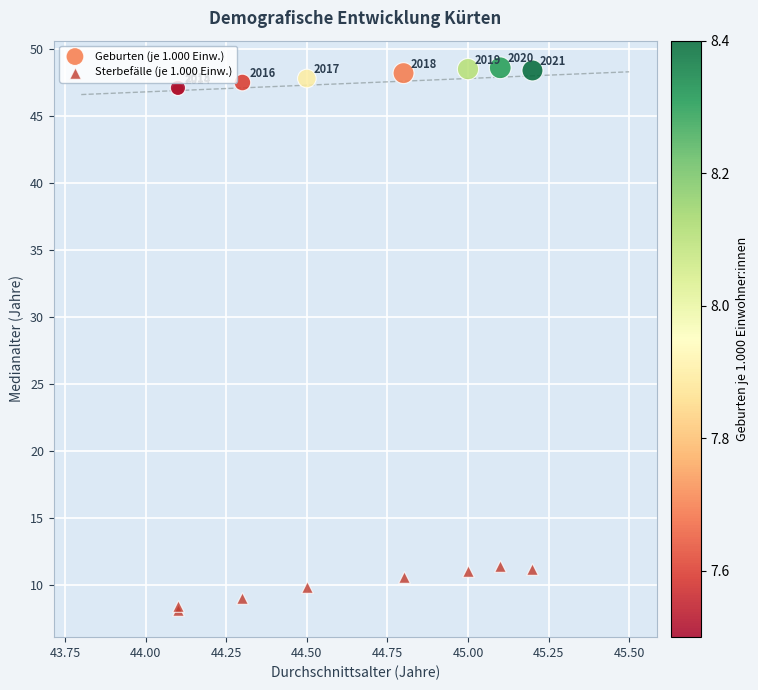

Which series has the largest Y range (max minus min)?

Sterbefälle (je 1.000 Einw.)